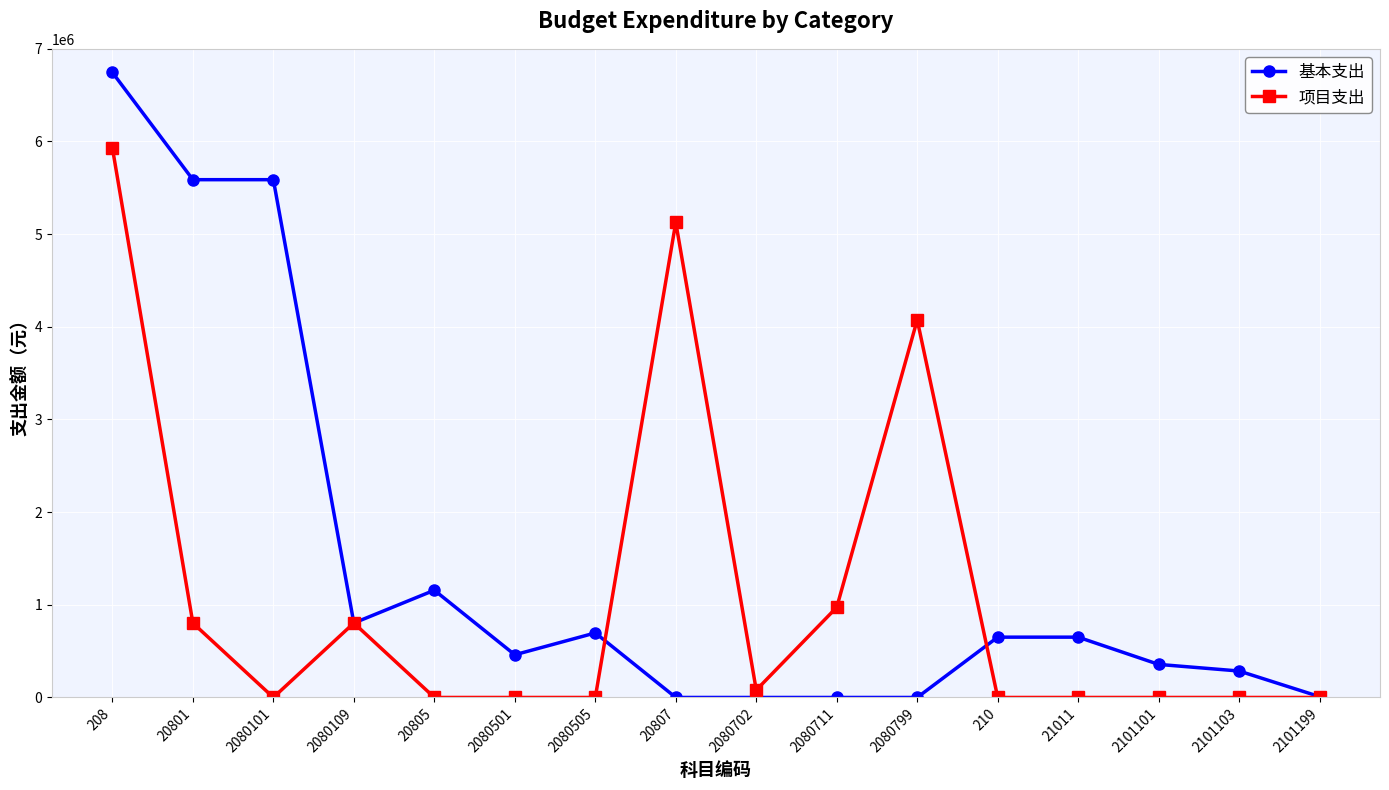

List the series in order of their overall mean, highest first.

基本支出, 项目支出